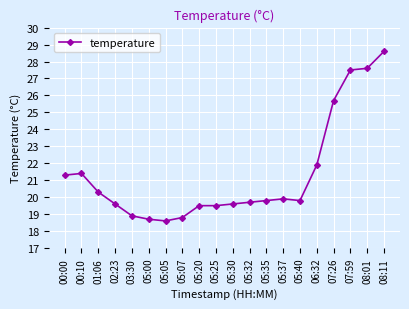

What position from the left is 00:10?

2